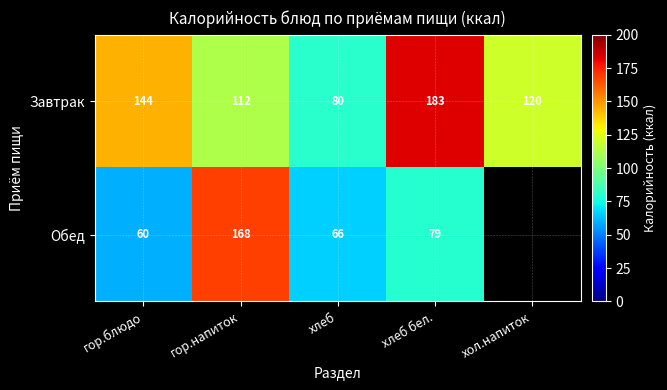

At how many categories does at least one series exceed 23?

5